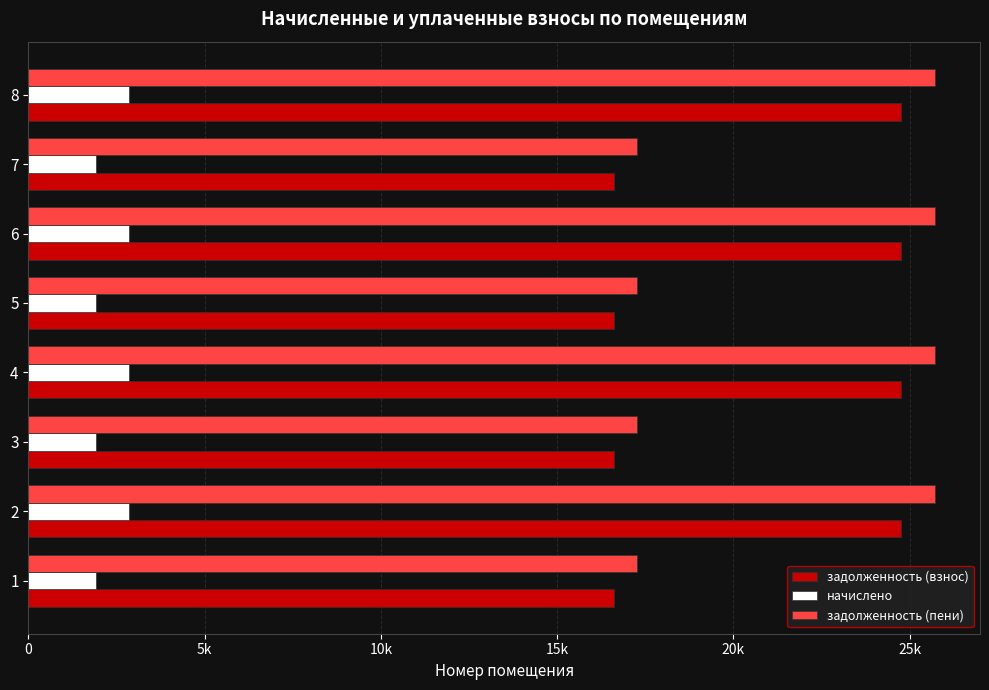

What are all the series names shown in the legend?

задолженность (взнос), начислено, задолженность (пени)